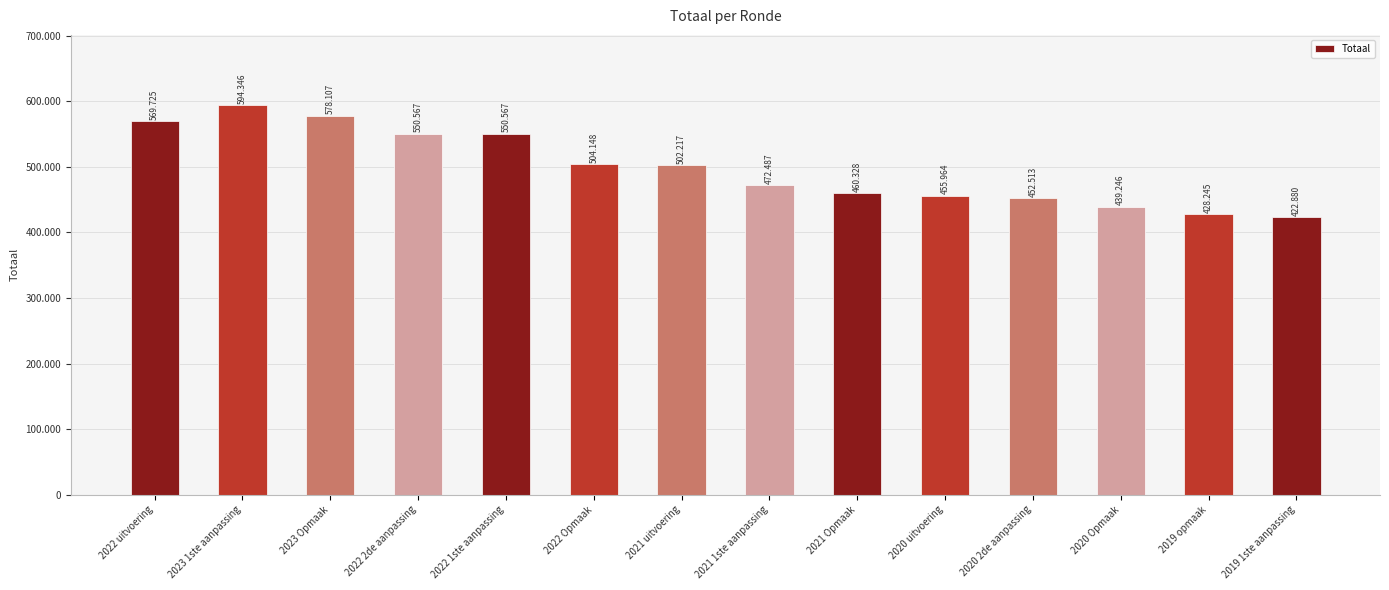

Are the bars horizontal?

No